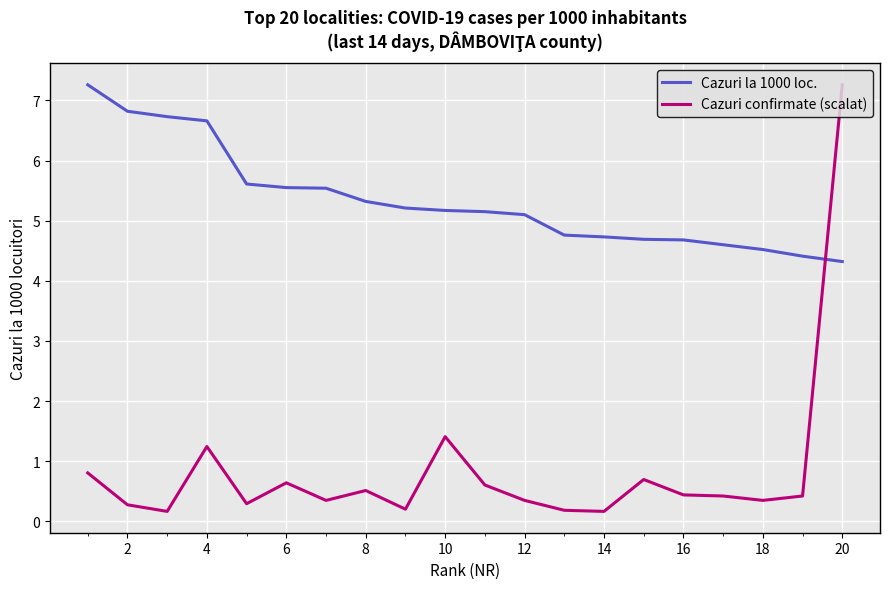

What is the highest value of the Cazuri confirmate (scalat) series?

7.3